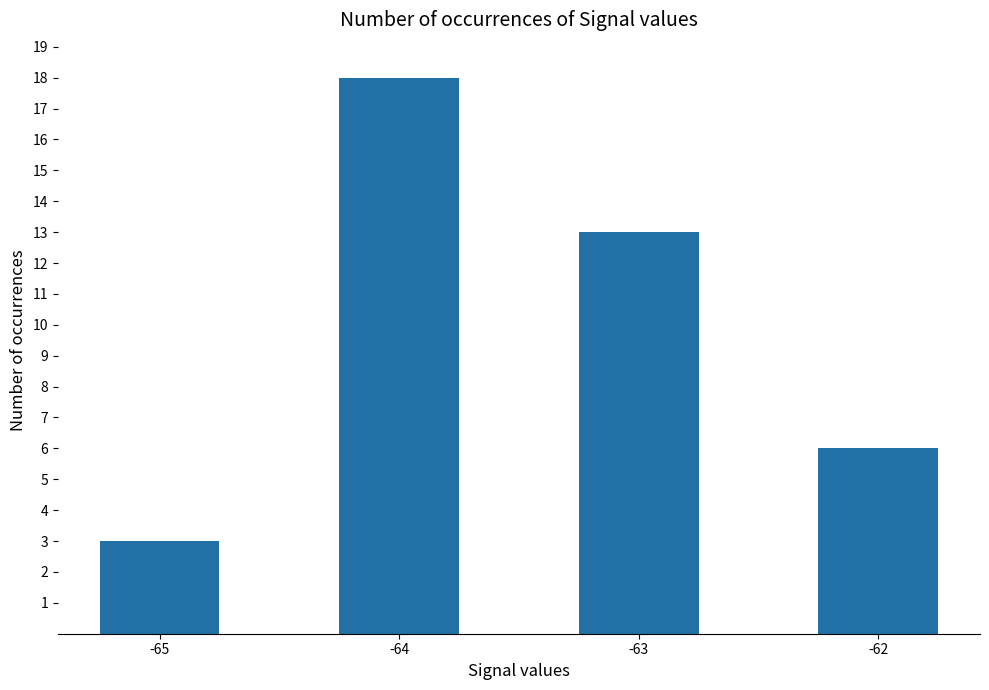

Reading right to left, transcribe all the data shown in this chart.

-62=6	-63=13	-64=18	-65=3